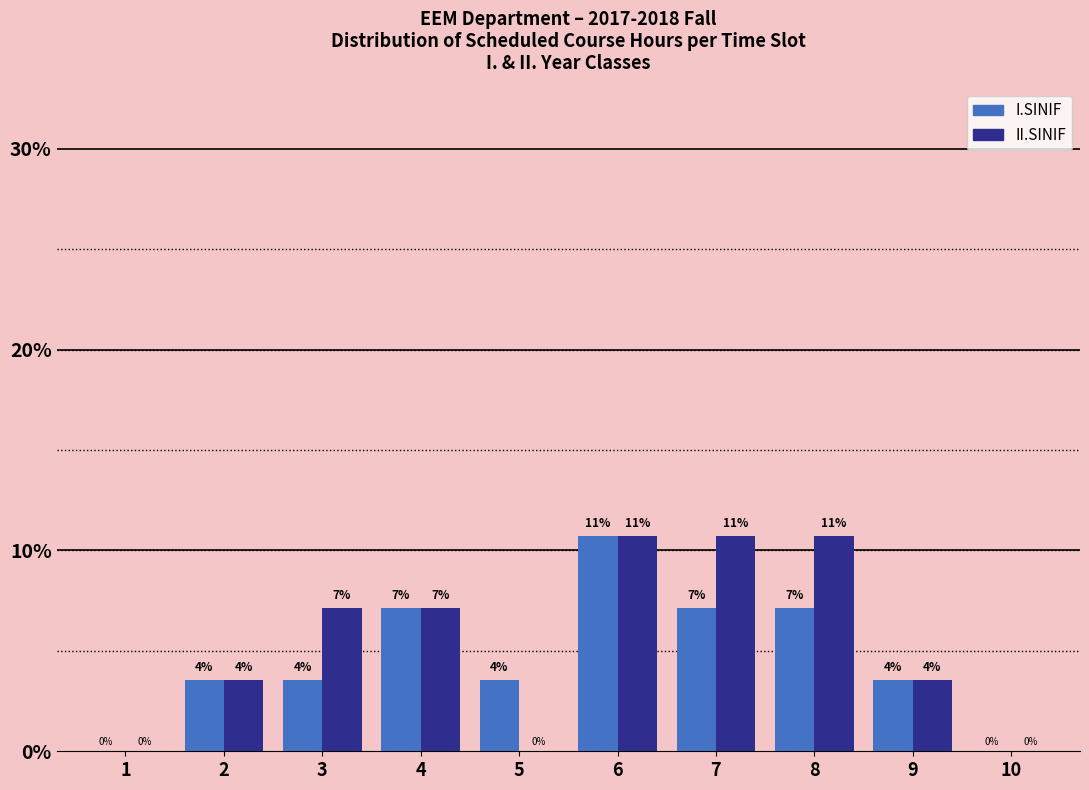

Are the bars horizontal?

No